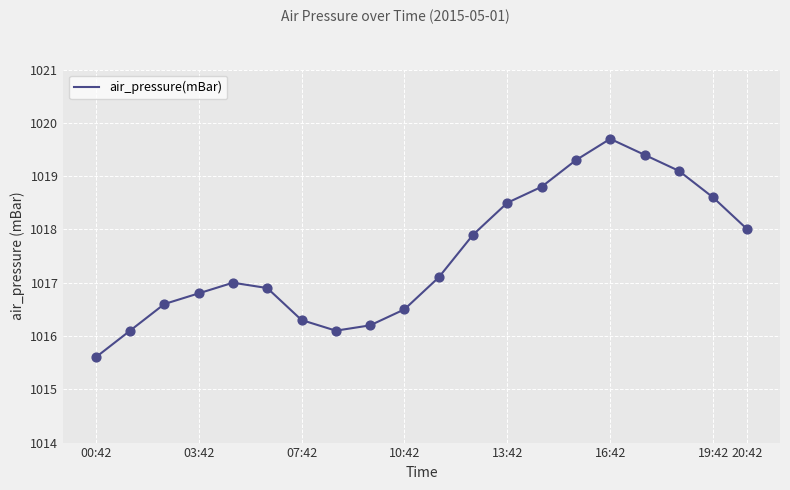

What is the minimum value shown in the chart?

1015.6